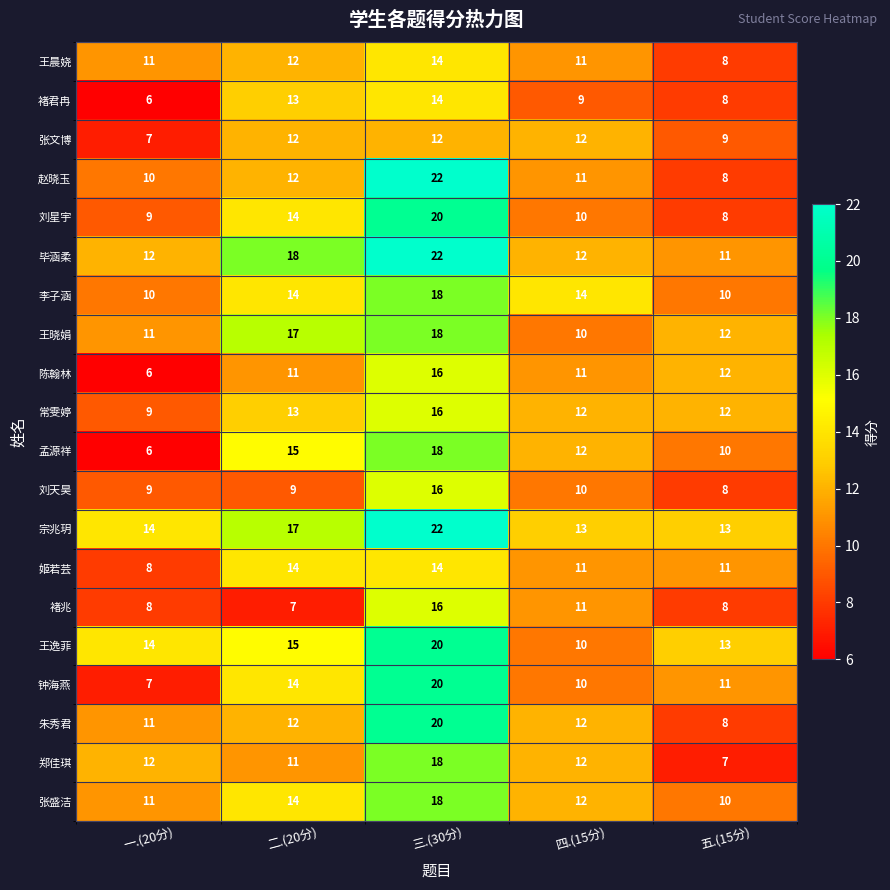

What is the difference between the highest and lowest values at 四.(15分)?

5